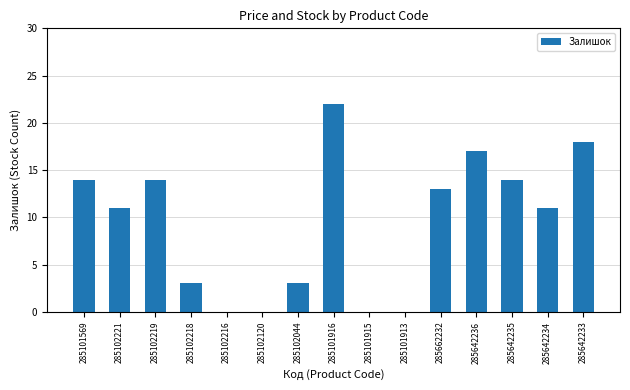

Approximately how many times larger is the value at 285662232 compared to 285642234?

1.2